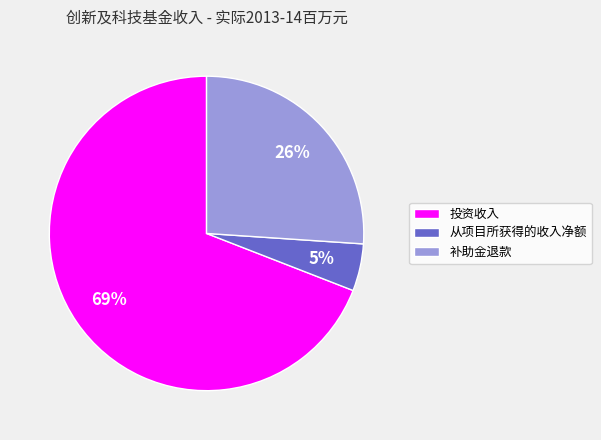

Which category accounts for the majority?

投资收入